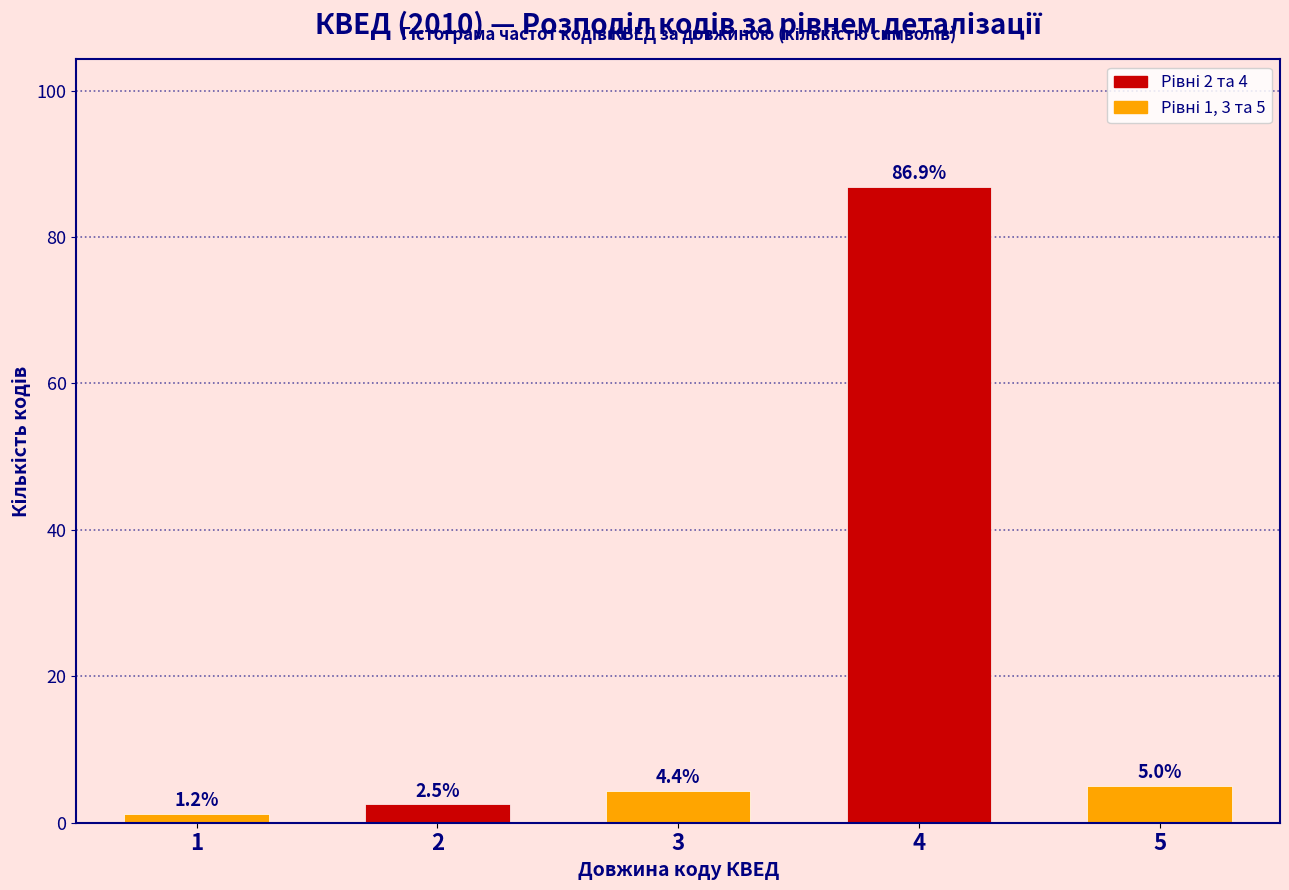

Rank the categories by value from lowest to highest.

1, 2, 3, 5, 4